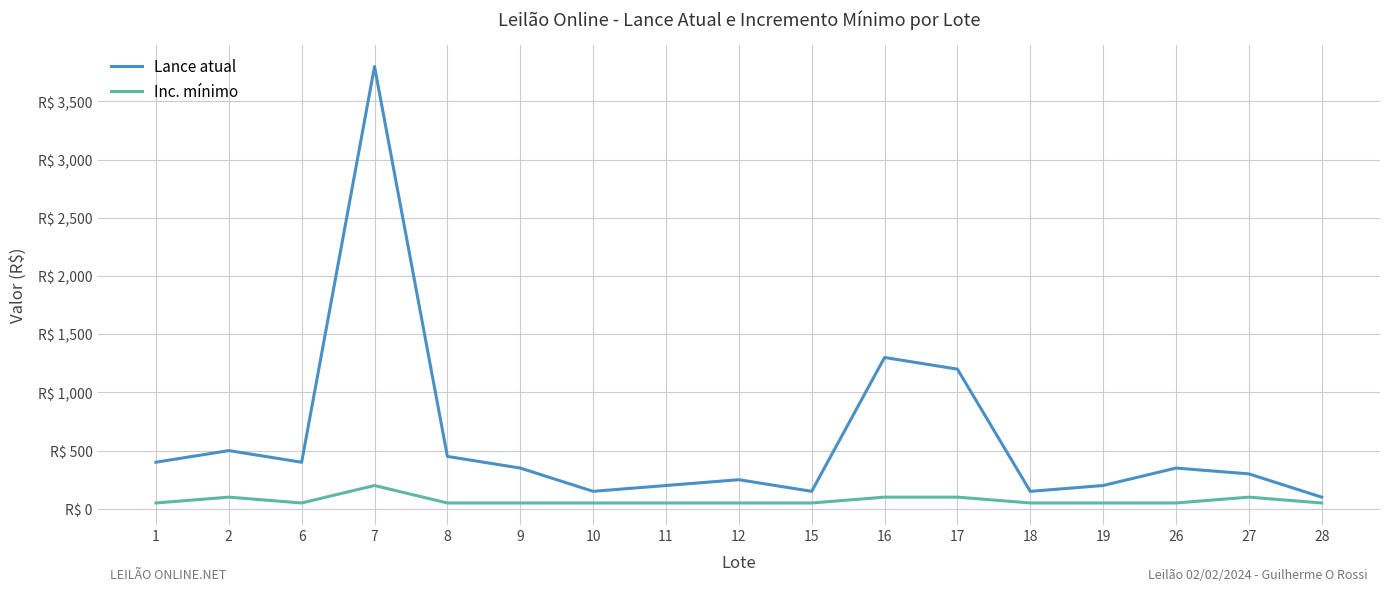

List the labels in order of Lance atual value, largest first.

7, 16, 17, 2, 8, 1, 6, 9, 26, 27, 12, 11, 19, 10, 15, 18, 28